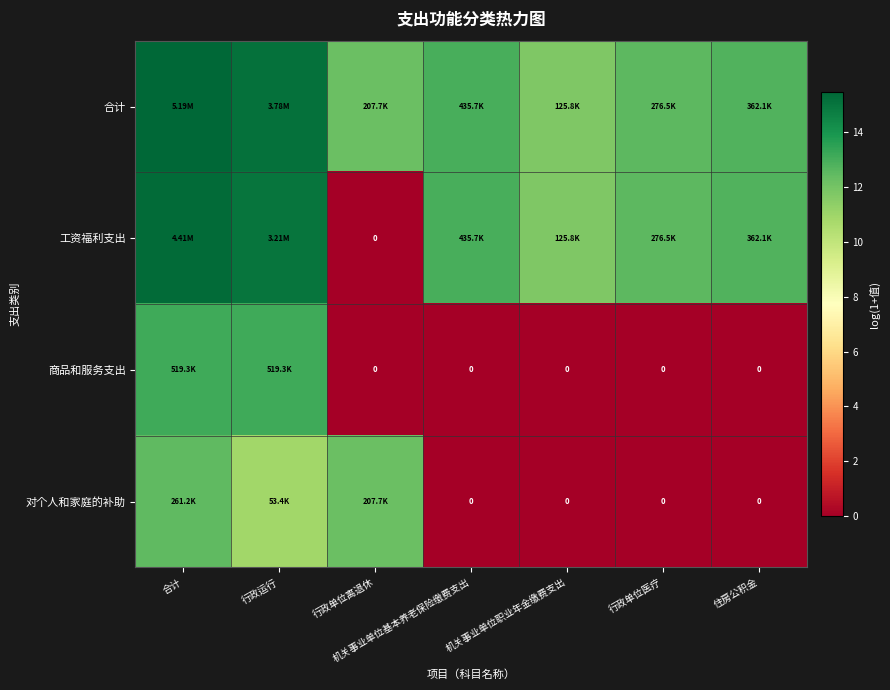

Which category has the lowest value in the 合计 series?

机关事业单位职业年金缴费支出